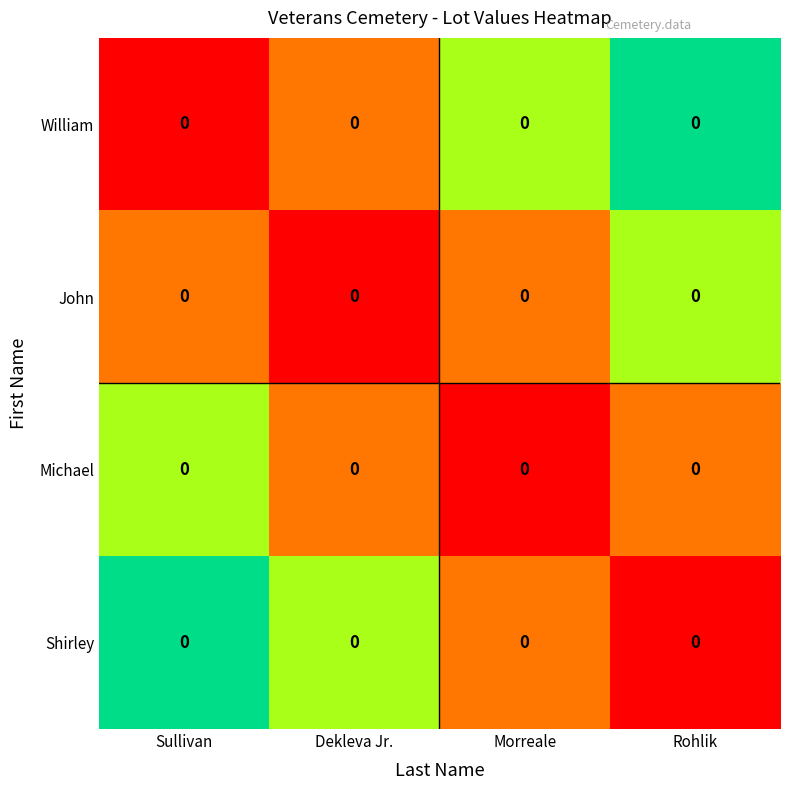

What is the difference between the second highest and minimum values in the William series?

0.7